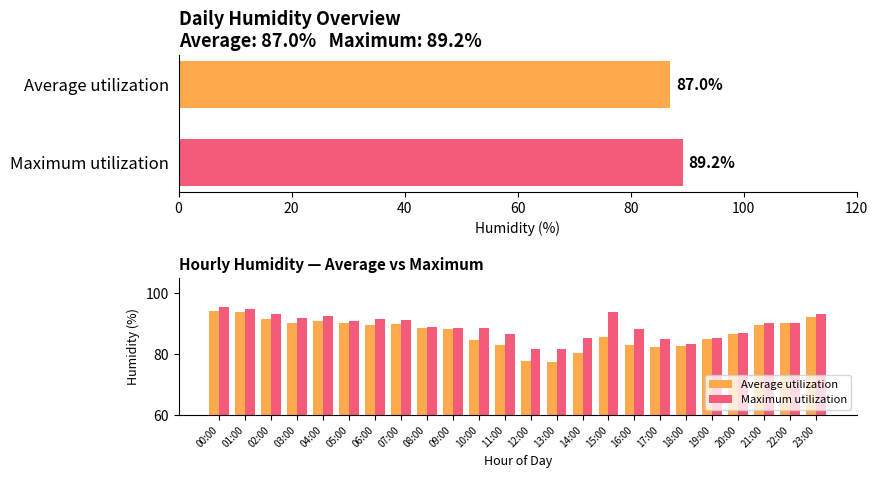

At which label is Maximum utilization closest to 88?

16:00